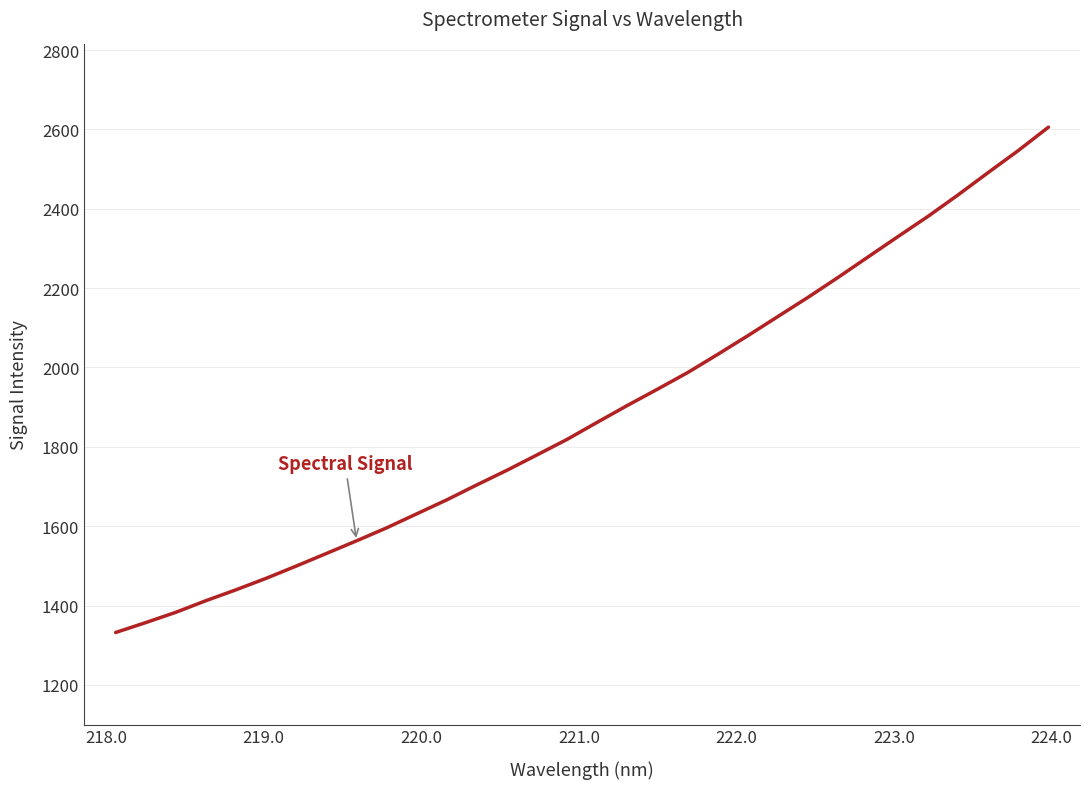

What is the difference between the maximum and minimum values?

1273.7